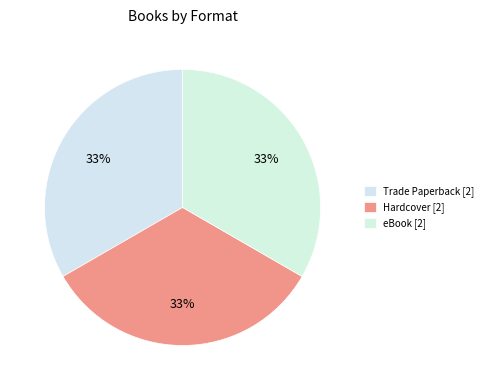

How many slices are in this pie chart?

3